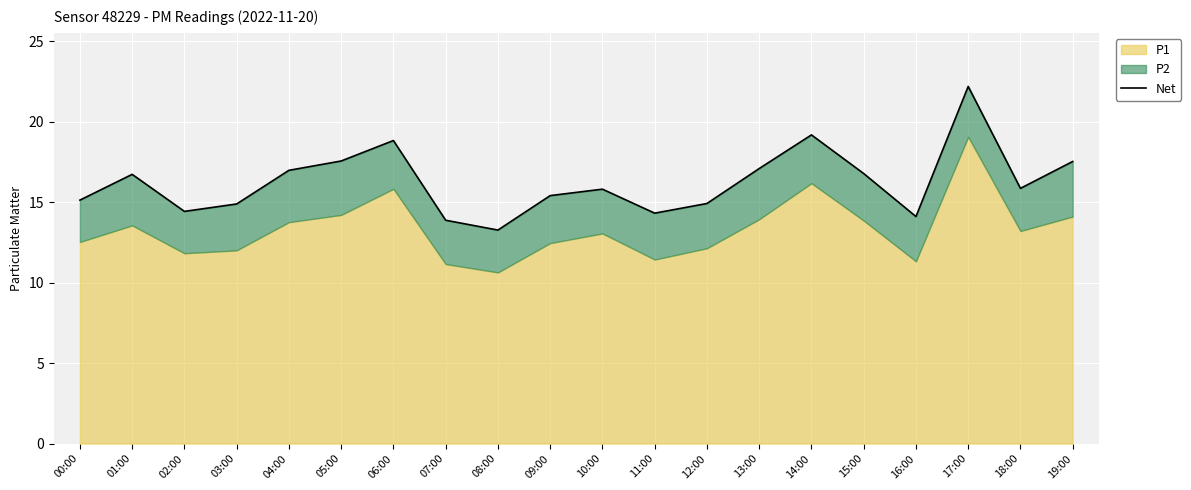

At which category does the chart reach its minimum across all series?

08:00